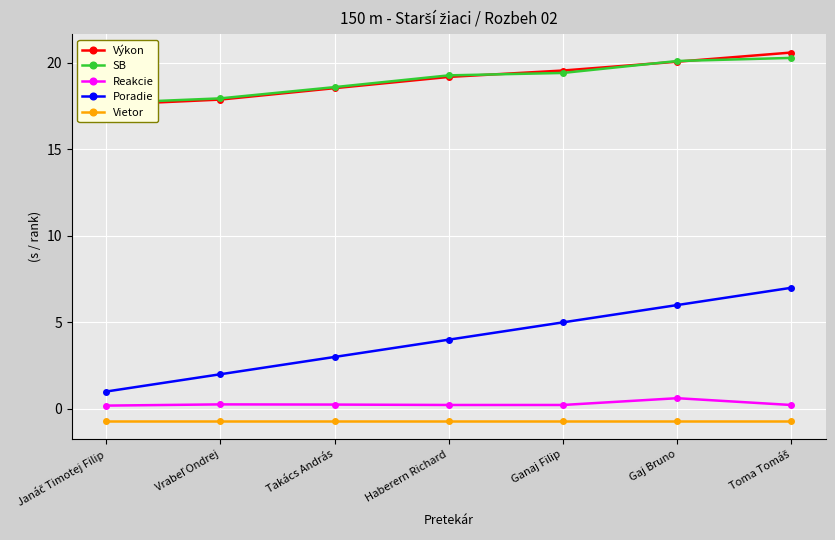

What is the difference between the maximum and minimum values in the Výkon series?

3.0